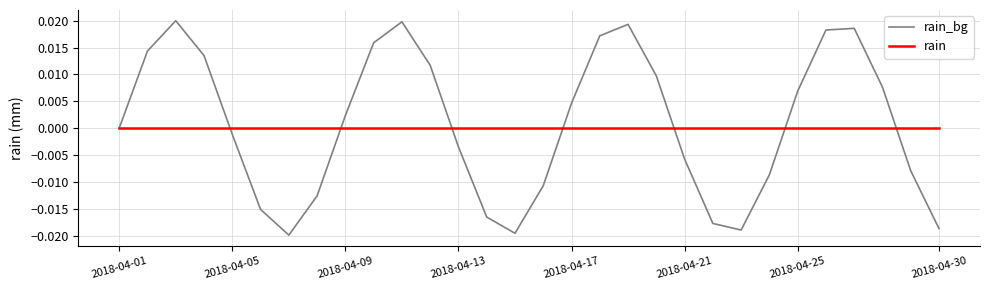

Which series has the widest spread of values?

rain_bg